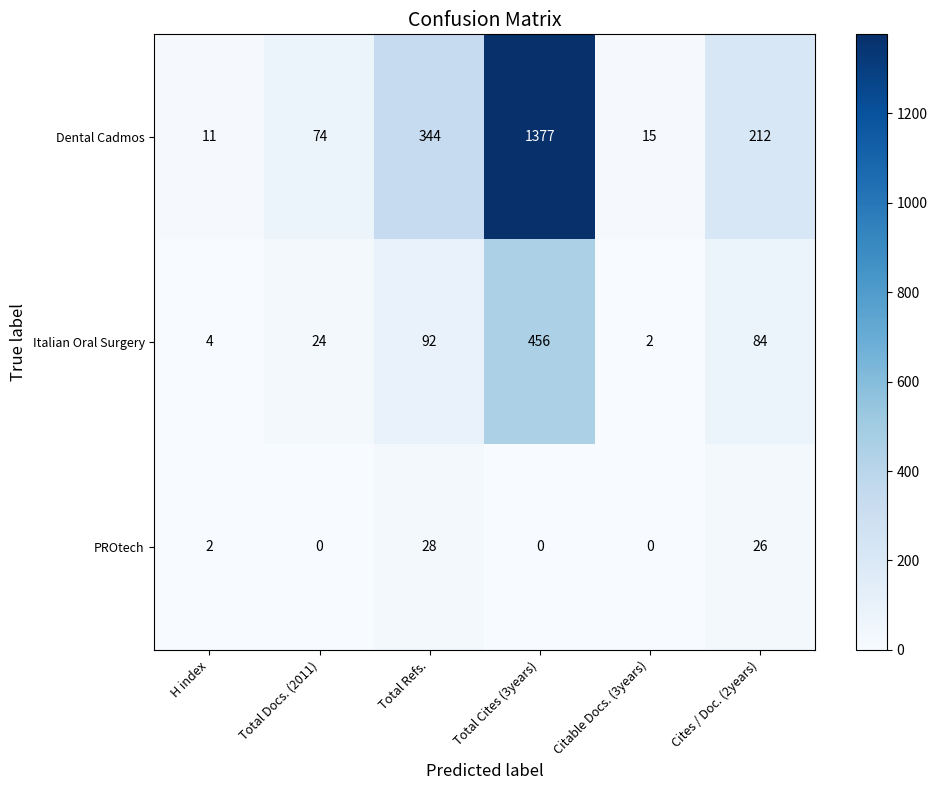

Reading left to right, what are all the values shown in this chart?

Dental Cadmos: 11	74	344	1377	15	212
Italian Oral Surgery: 4	24	92	456	2	84
PROtech: 2	0	28	0	0	26